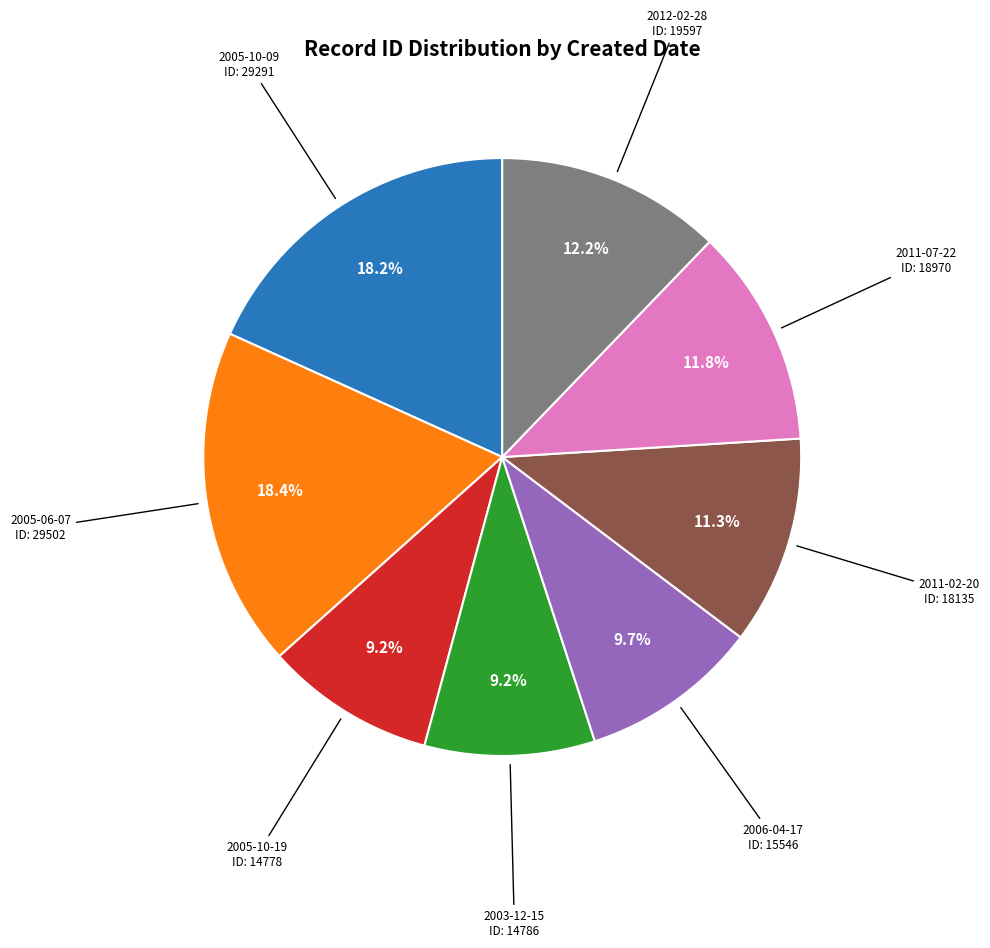

Is there a majority slice in this chart?

No